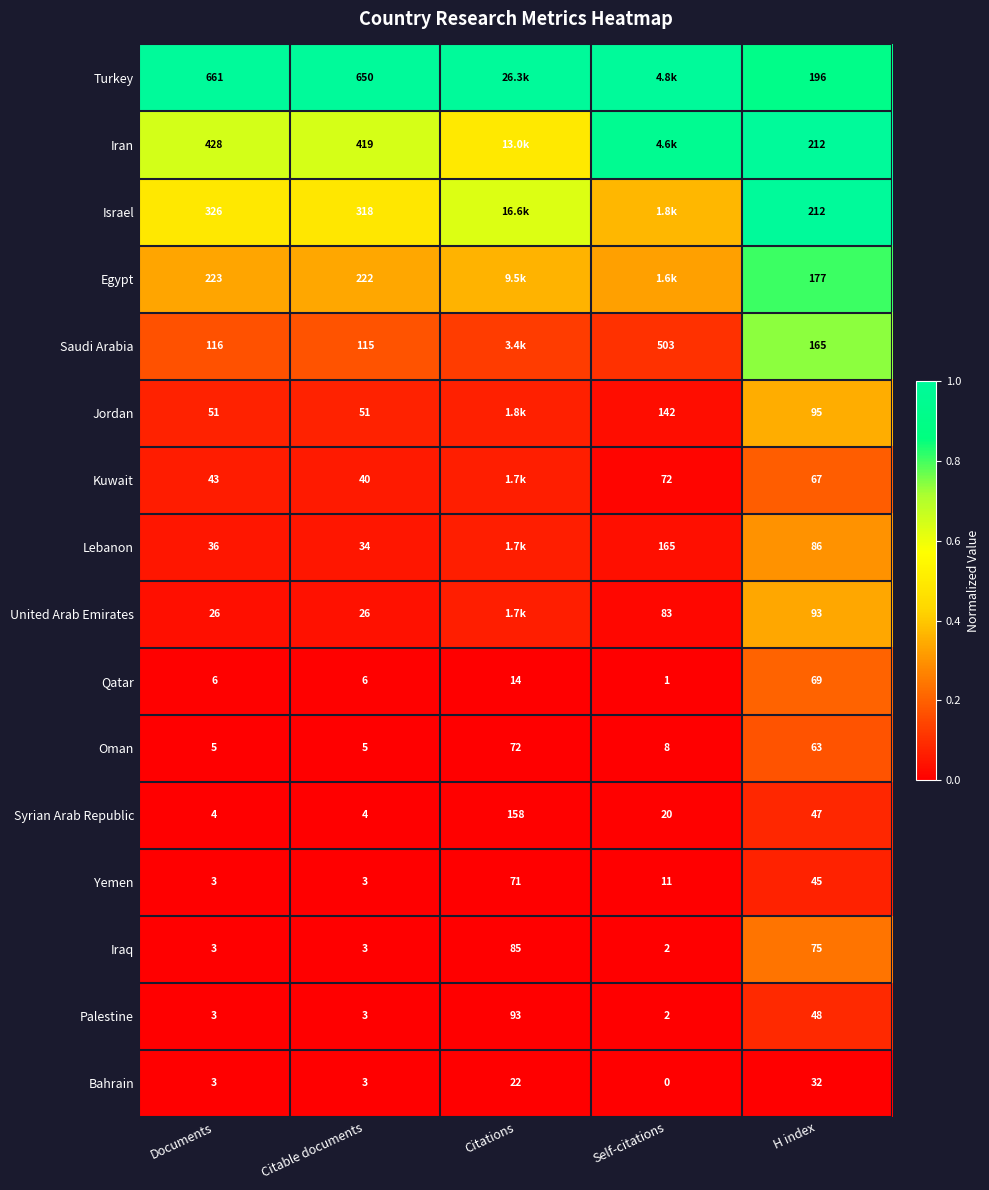

What is the maximum value shown in the chart?

1.0